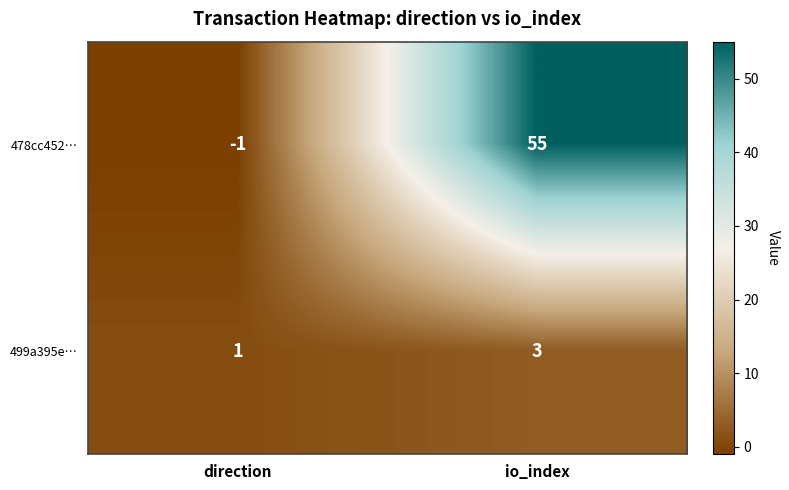

At how many categories does at least one series exceed 41?

1